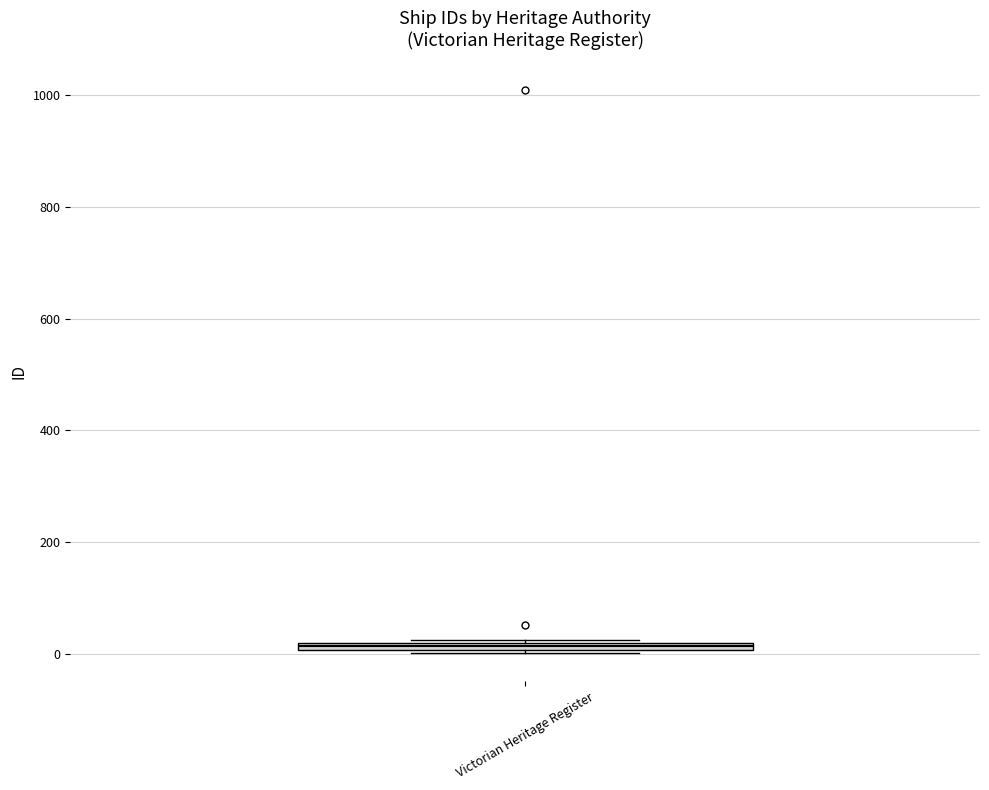

Where is the lower edge of the box for Victorian Heritage Register on the y-axis? The values are not printed on the chart, so give them approximately, as read against the axis.

0